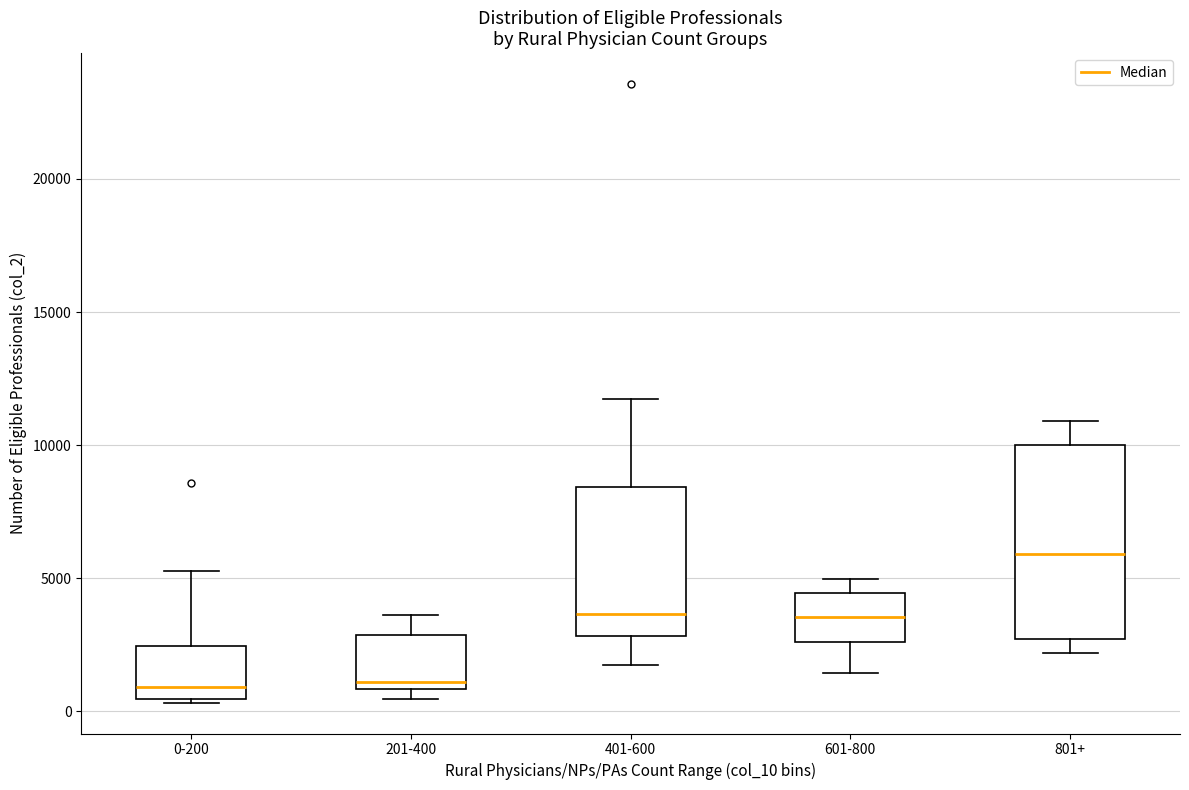

Reading left to right, read every box against the y-axis: the position of its median line, the range the box covers, and the ends of its whiskers. The values are not printed on the chart, so give them approximately, as read against the axis.

0-200: median 1000, box 500 to 2500, whiskers 500 to 5500
201-400: median 1000 (just above the box's lower edge), box 1000 to 3000, whiskers 500 to 3500
401-600: median 3500, box 3000 to 8500, whiskers 1500 to 11500
601-800: median 3500, box 2500 to 4500, whiskers 1500 to 5000
801+: median 6000, box 2500 to 10000, whiskers 2000 to 11000